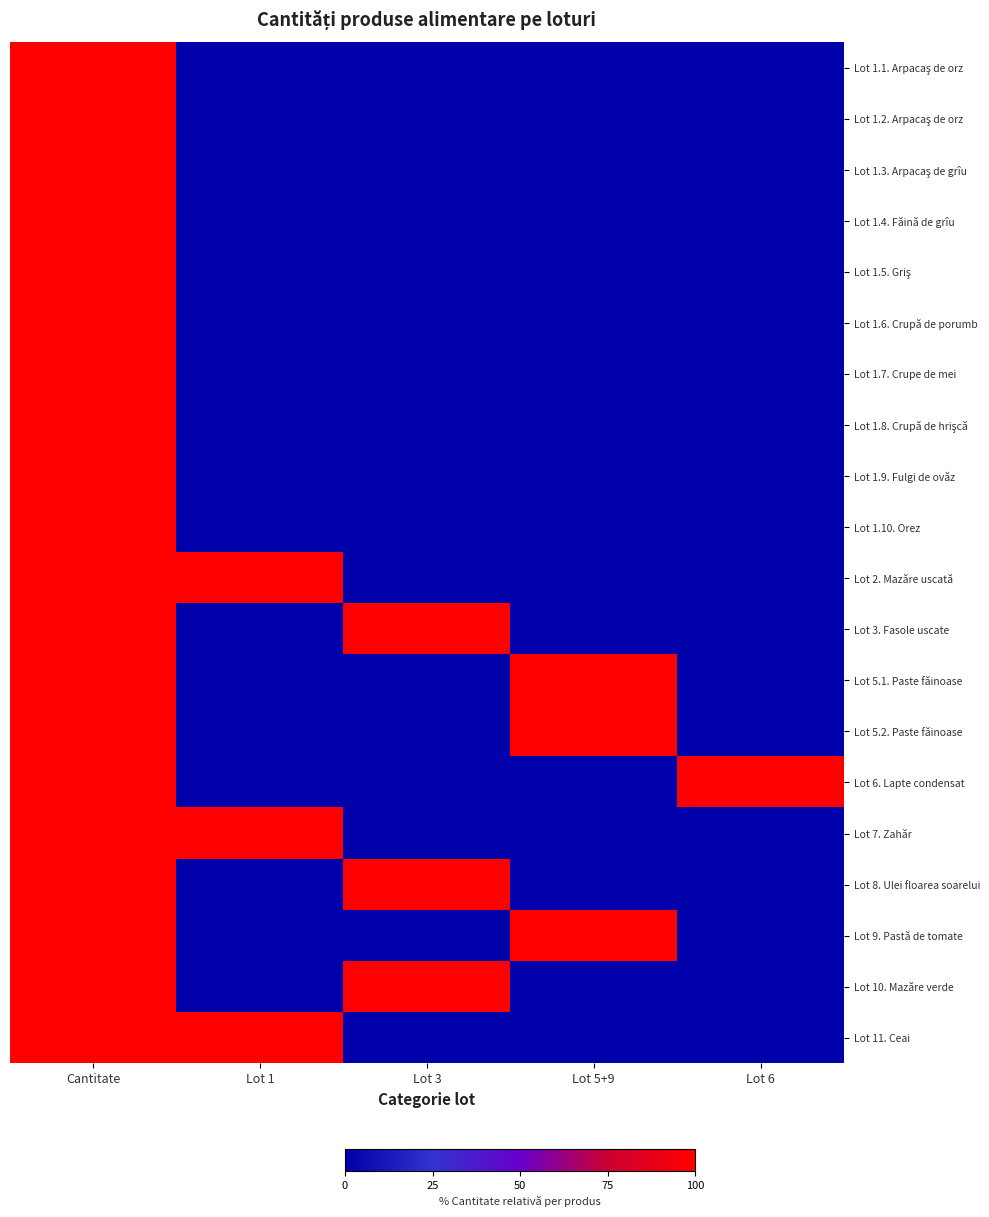

Which series changed the most between Lot 1 and Lot 5+9?

Lot 2. Mazăre uscată